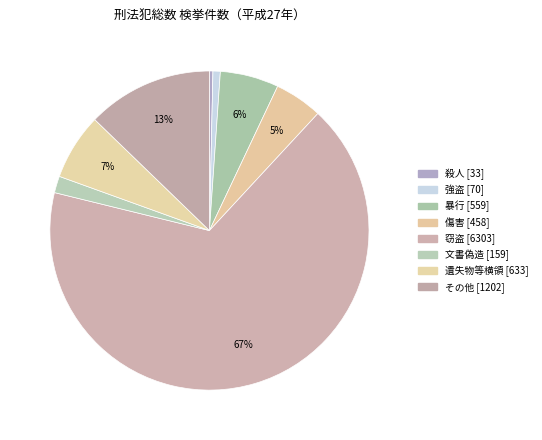

Which slice is the largest?

窃盗